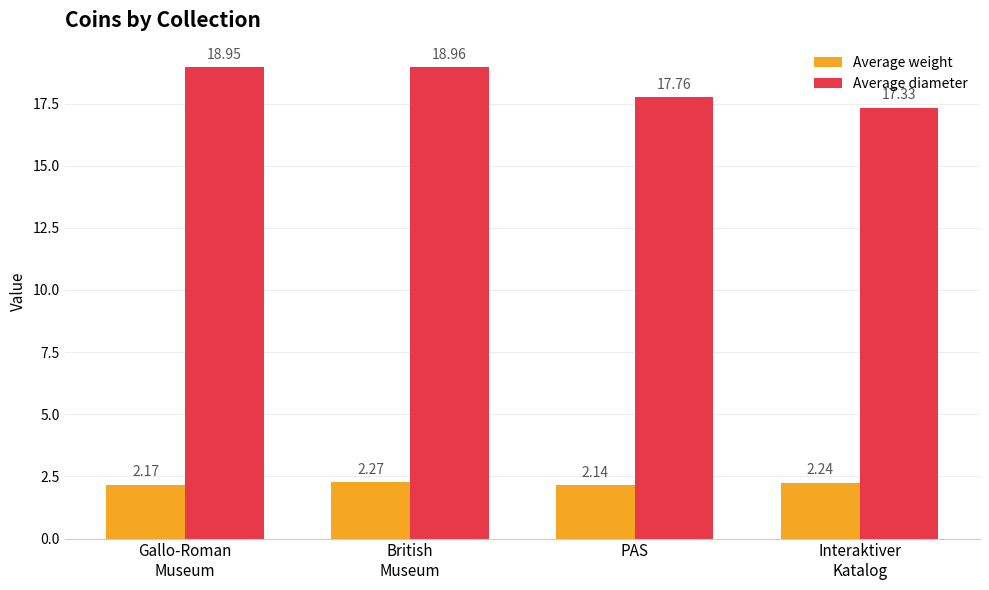

What is the difference between the highest and lowest values at Interaktiver
Katalog?

15.1